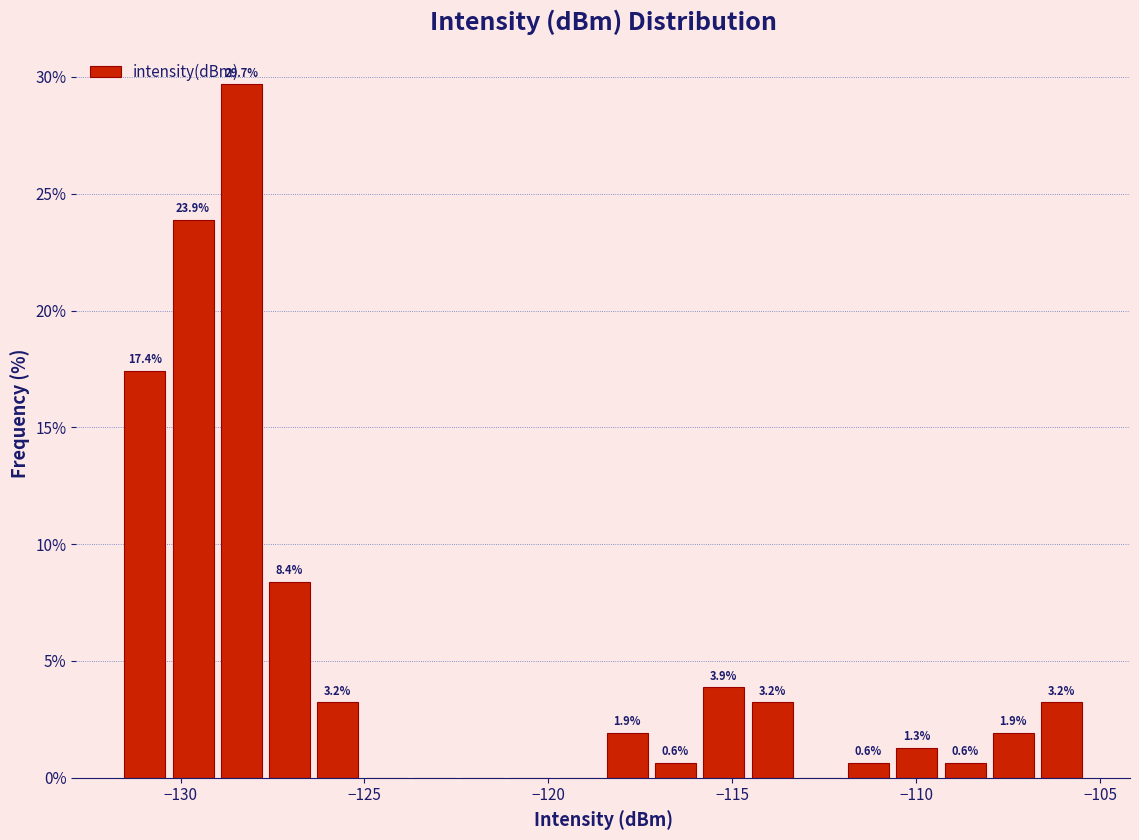

Around what value on the x-axis is the tallest bar? Give the approximate position of its centre, as read against the axis.

-128.5